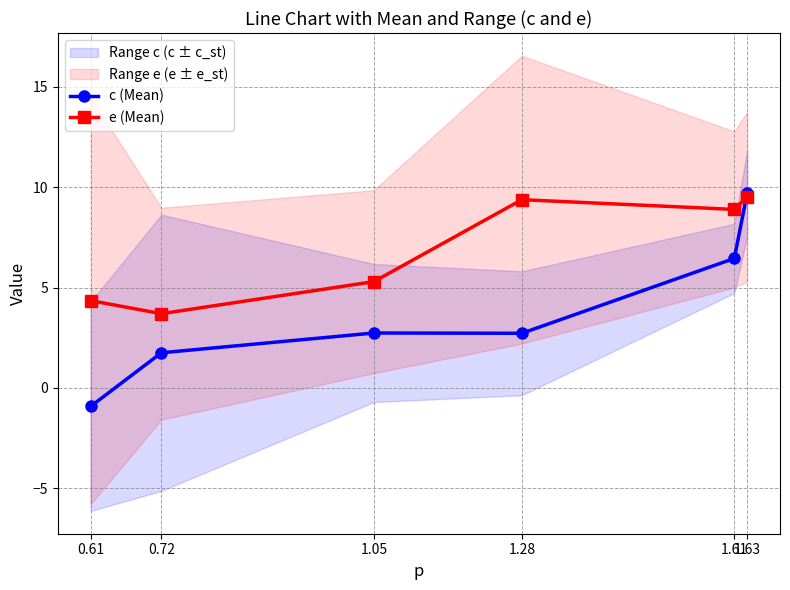

Count the number of categories in the chart.

6